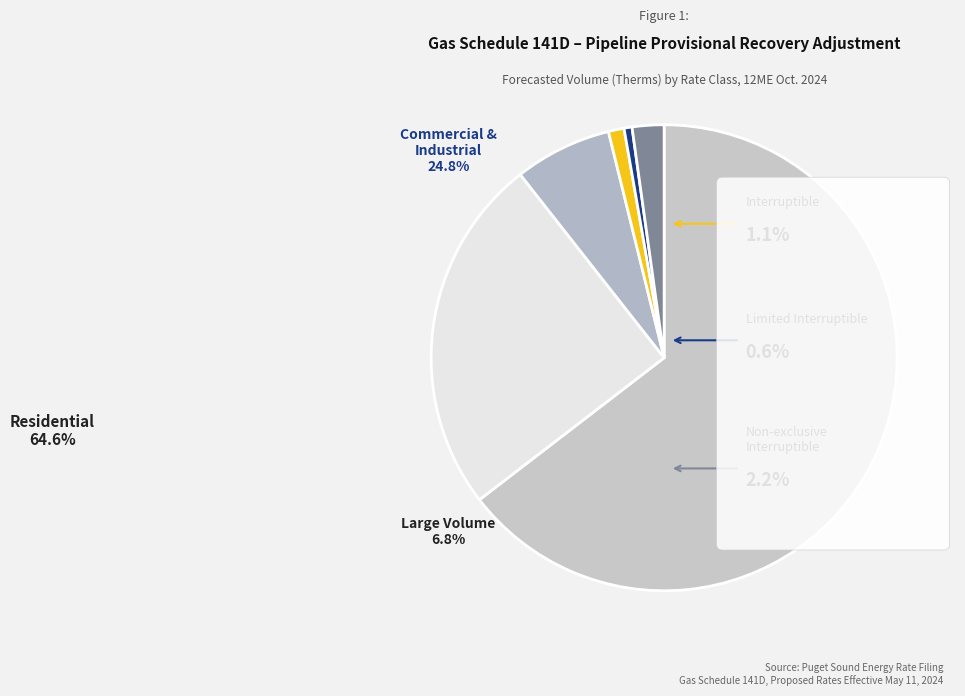

What is the smallest slice in the pie chart?

Limited Interruptible